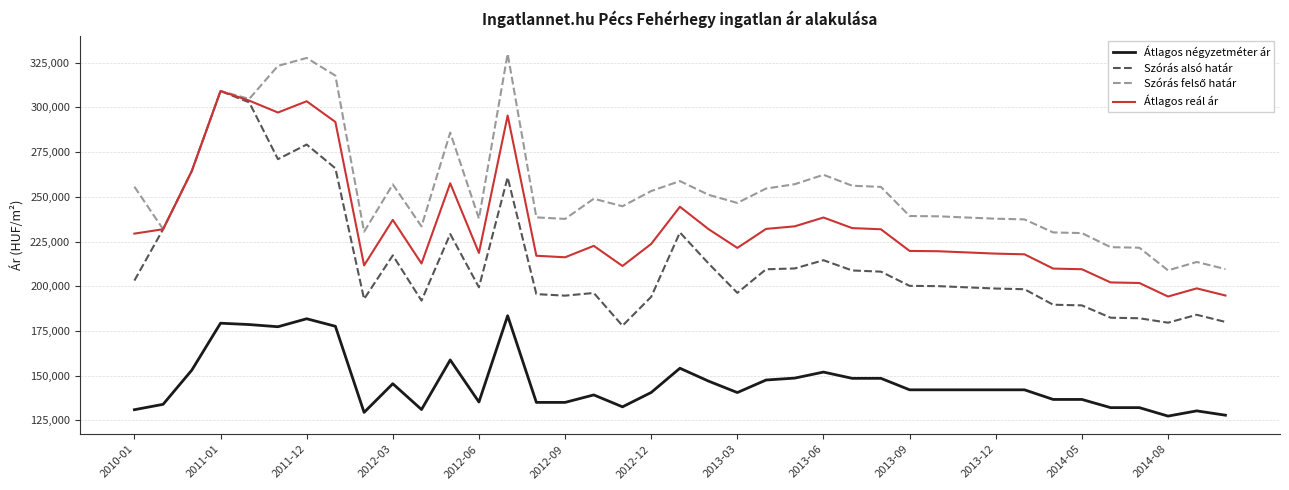

True or false: Átlagos négyzetméter ár and Átlagos reál ár intersect in this chart.

False